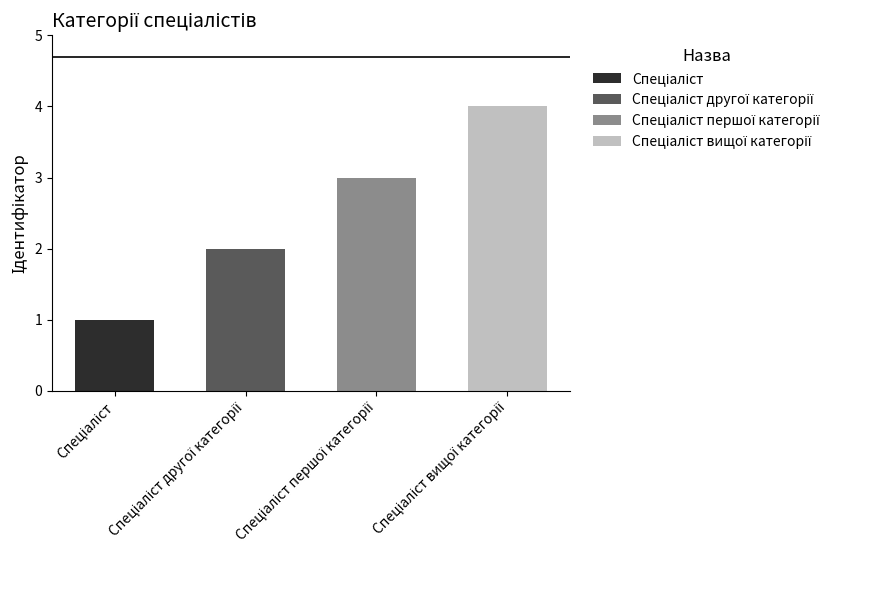

Does the chart contain any negative values?

No